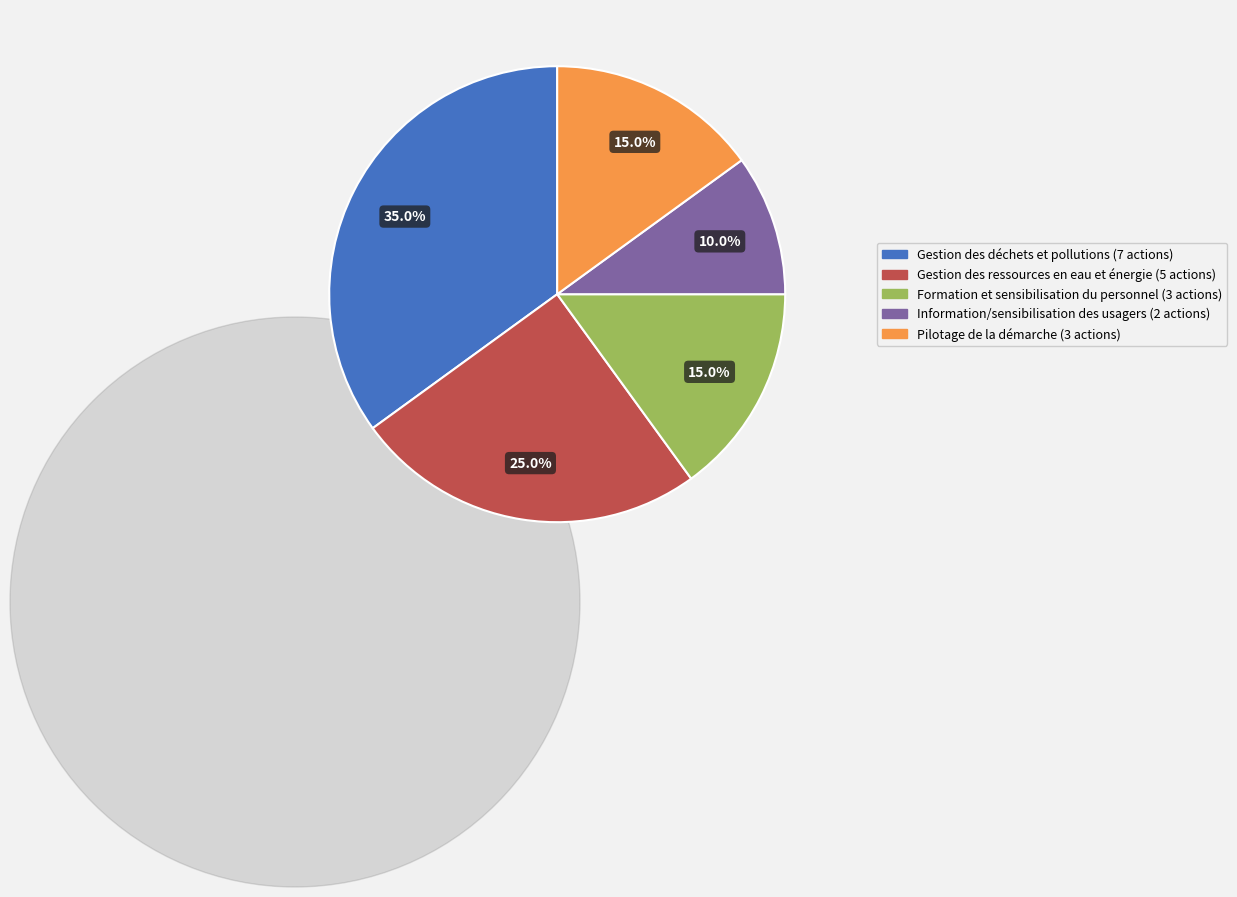

Does any single category account for the majority?

No